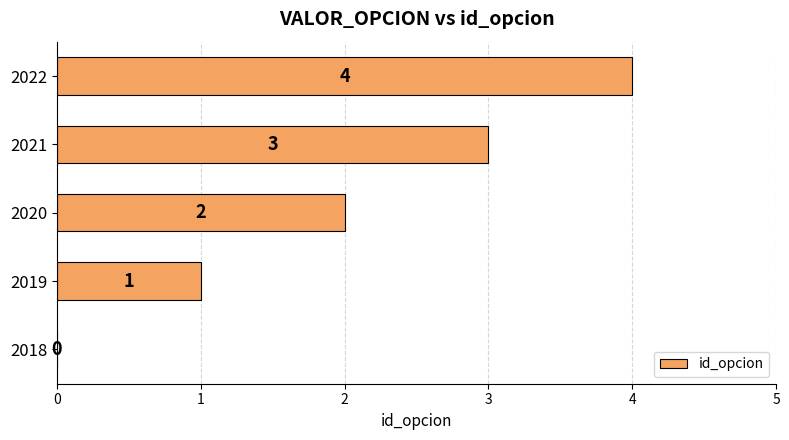

Approximately how many times larger is the value at 2022 compared to 2020?

2.0